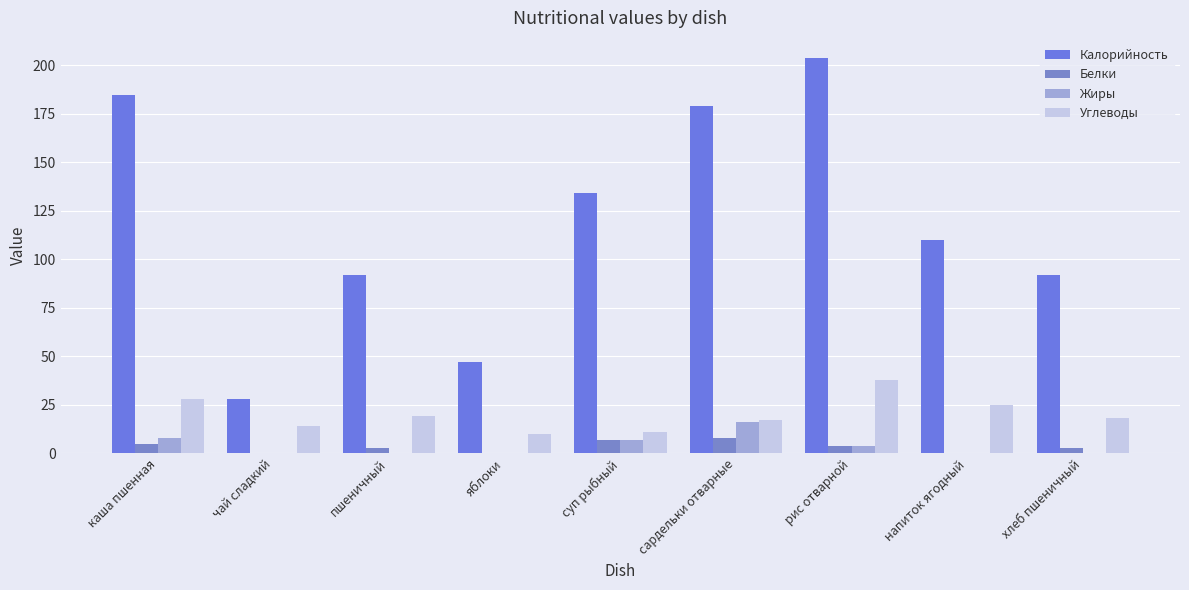

Reading right to left, what are all the values shown in this chart?

Калорийность: хлеб пшеничный=92	напиток ягодный=110	рис отварной=204	сардельки отварные=179	суп рыбный=134	яблоки=47	пшеничный=92	чай сладкий=28	каша пшенная=185
Белки: хлеб пшеничный=3	напиток ягодный=0	рис отварной=4	сардельки отварные=8	суп рыбный=7	яблоки=0	пшеничный=3	чай сладкий=0	каша пшенная=5
Жиры: хлеб пшеничный=0	напиток ягодный=0	рис отварной=4	сардельки отварные=16	суп рыбный=7	яблоки=0	пшеничный=0	чай сладкий=0	каша пшенная=8
Углеводы: хлеб пшеничный=18	напиток ягодный=25	рис отварной=38	сардельки отварные=17	суп рыбный=11	яблоки=10	пшеничный=19	чай сладкий=14	каша пшенная=28